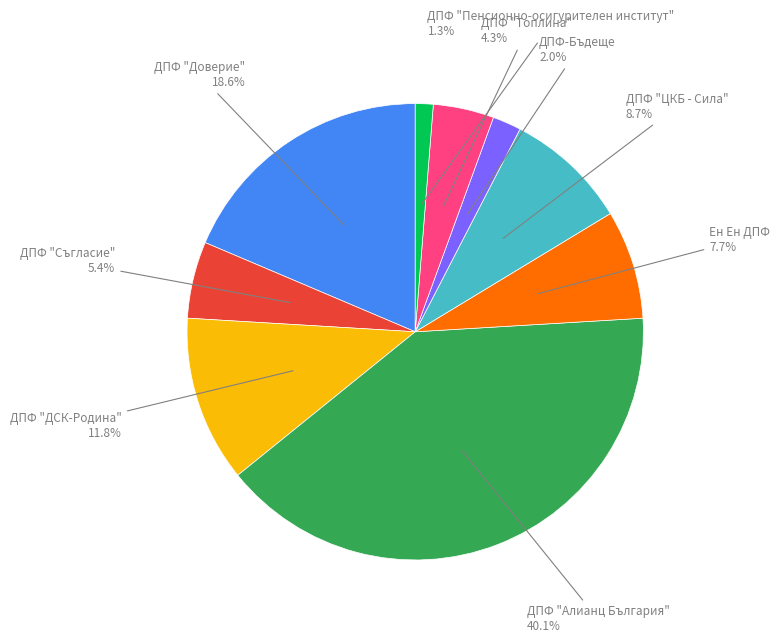

Does any single category account for the majority?

No